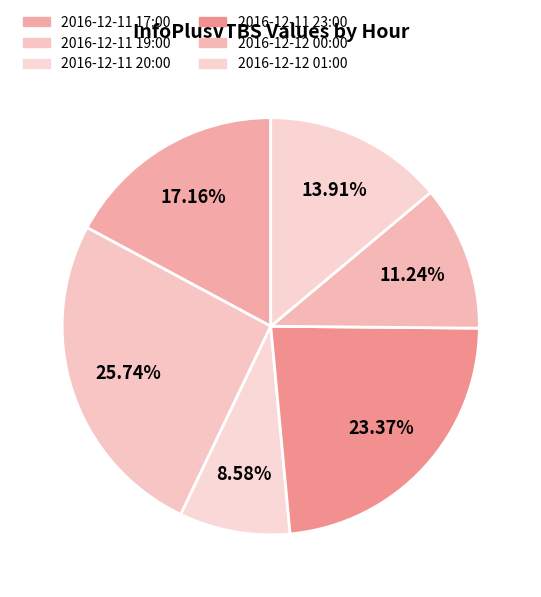

Is 2016-12-11 17:00 the majority of the pie?

No